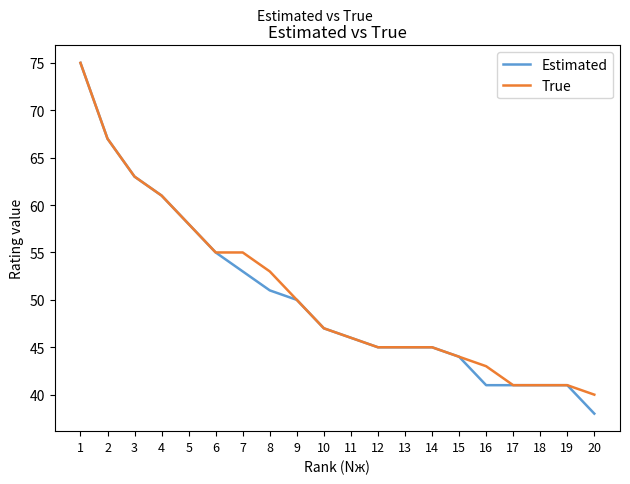

What is the difference between the second highest and minimum values in the Estimated series?

29